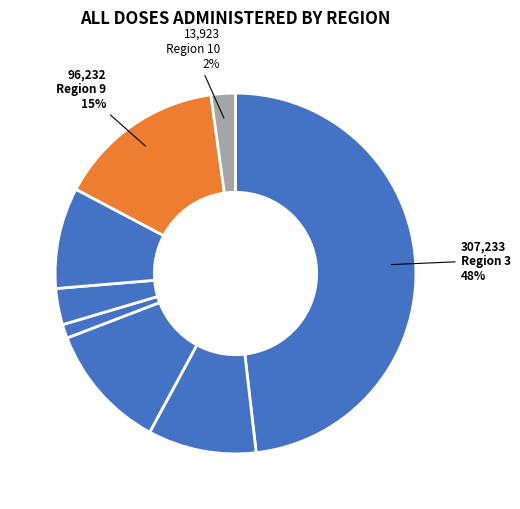

How many segments does this pie chart have?

8